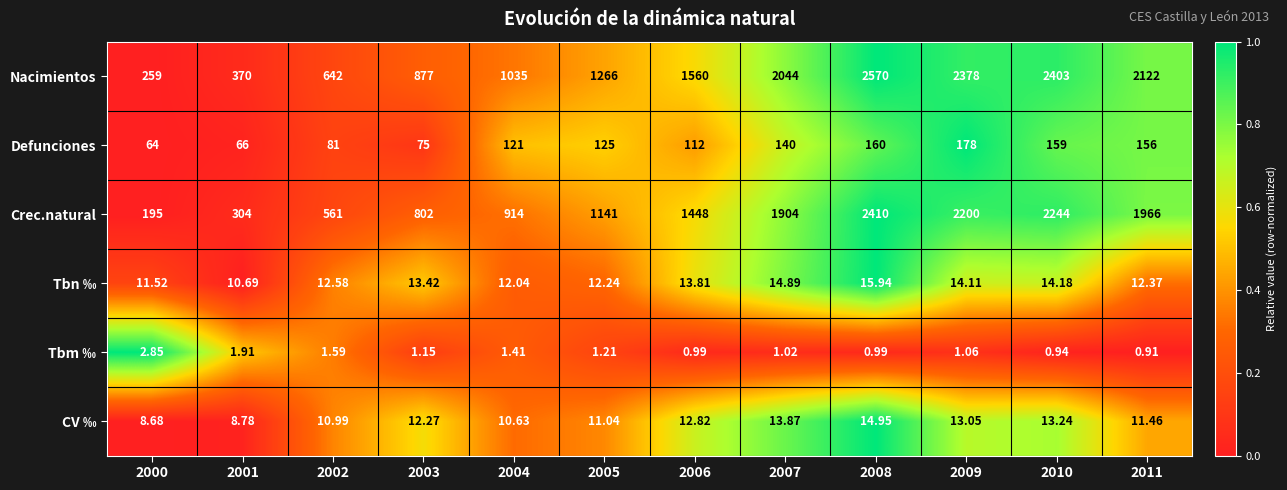

Which series has the largest range (max minus min)?

Nacimientos